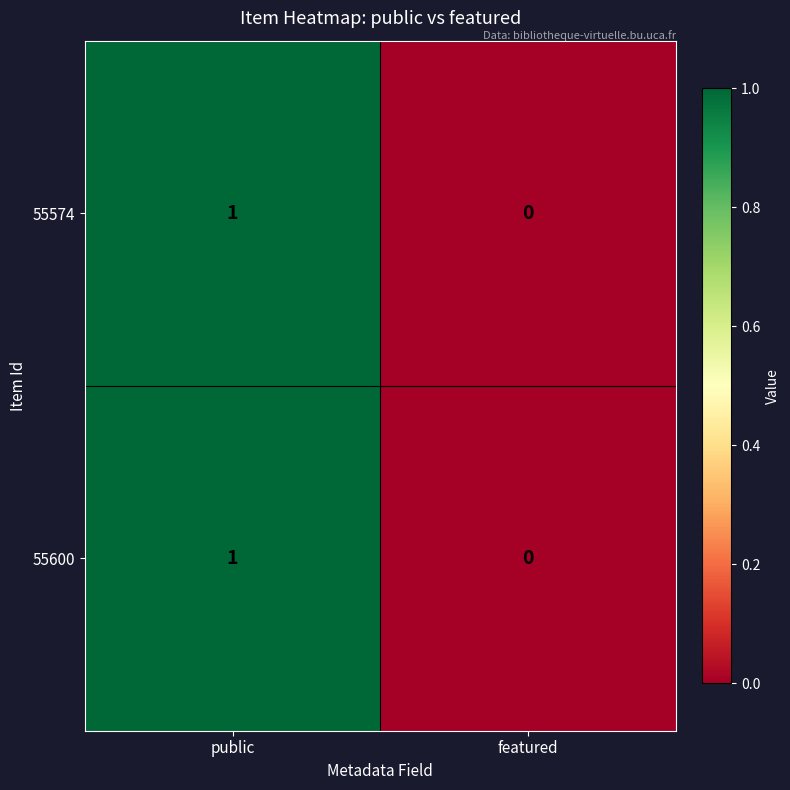

List the labels in order of 55574 value, largest first.

public, featured